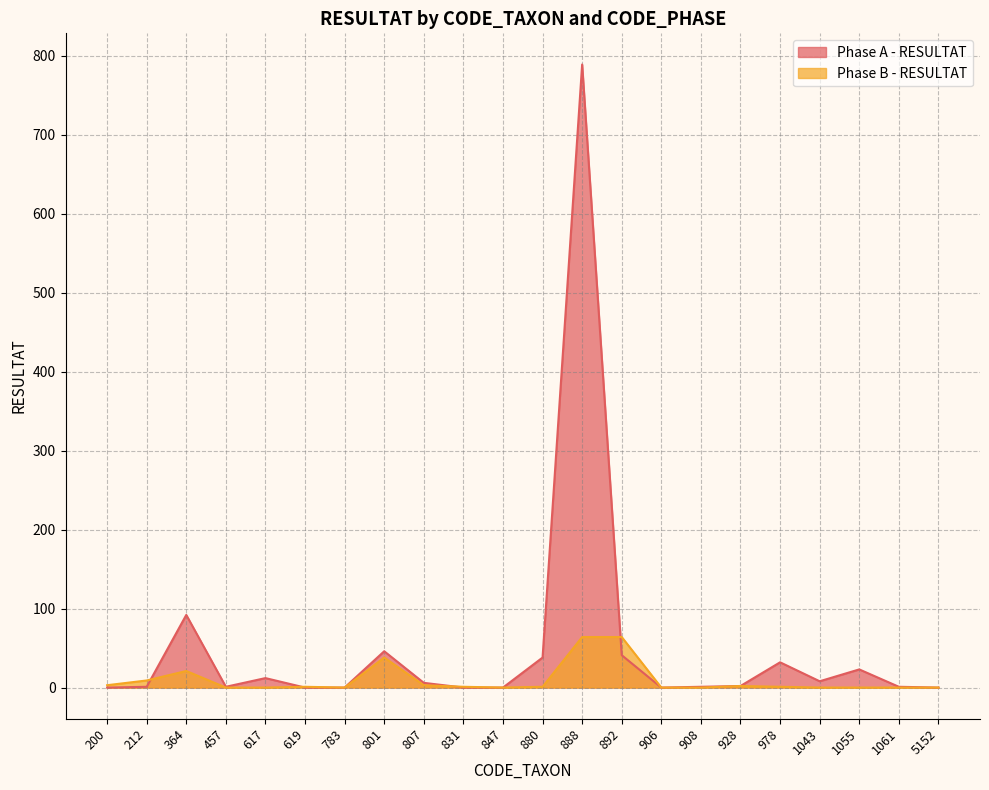

Reading left to right, extract all data points from this chart.

Phase A - RESULTAT: 0	1	92	1	12	0	0	46	6	0	0	38	789	41	0	1	2	32	8	23	1	0
Phase B - RESULTAT: 3	9	21	0	0	1	0	38	3	1	0	1	64	64	0	0	2	1	0	0	0	0